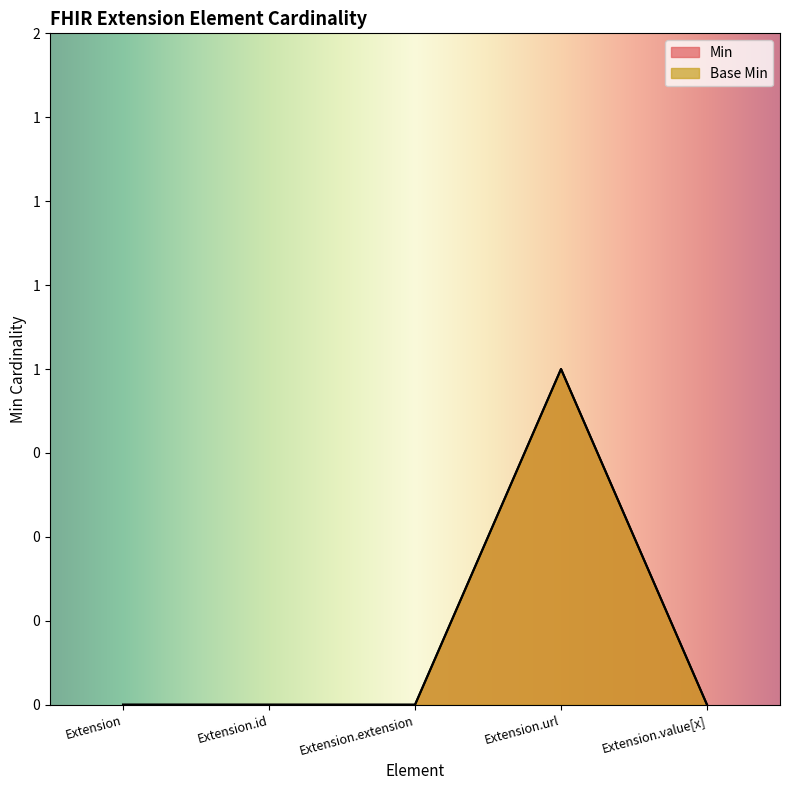

Count the Min values in the range 0 to 1.

5